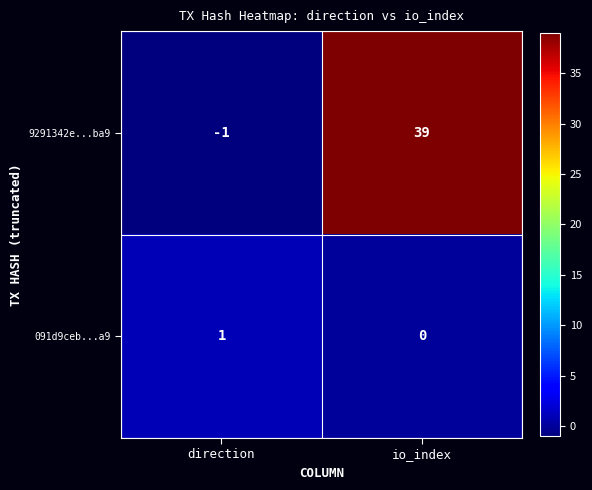

What is the difference between the maximum and minimum values in the 9291342e...ba9 series?

40